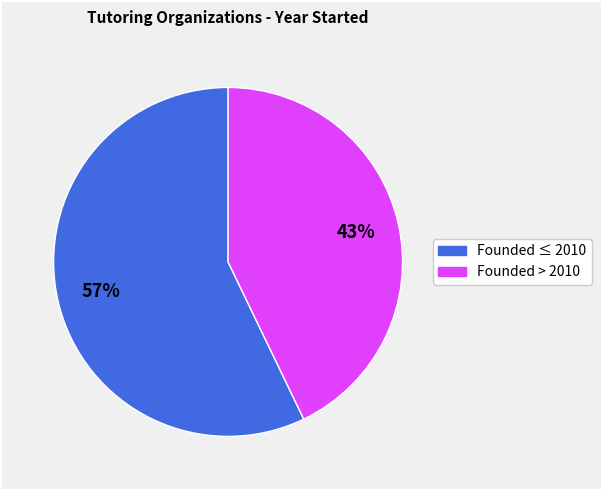

Is there any slice that represents more than half of the pie?

Yes